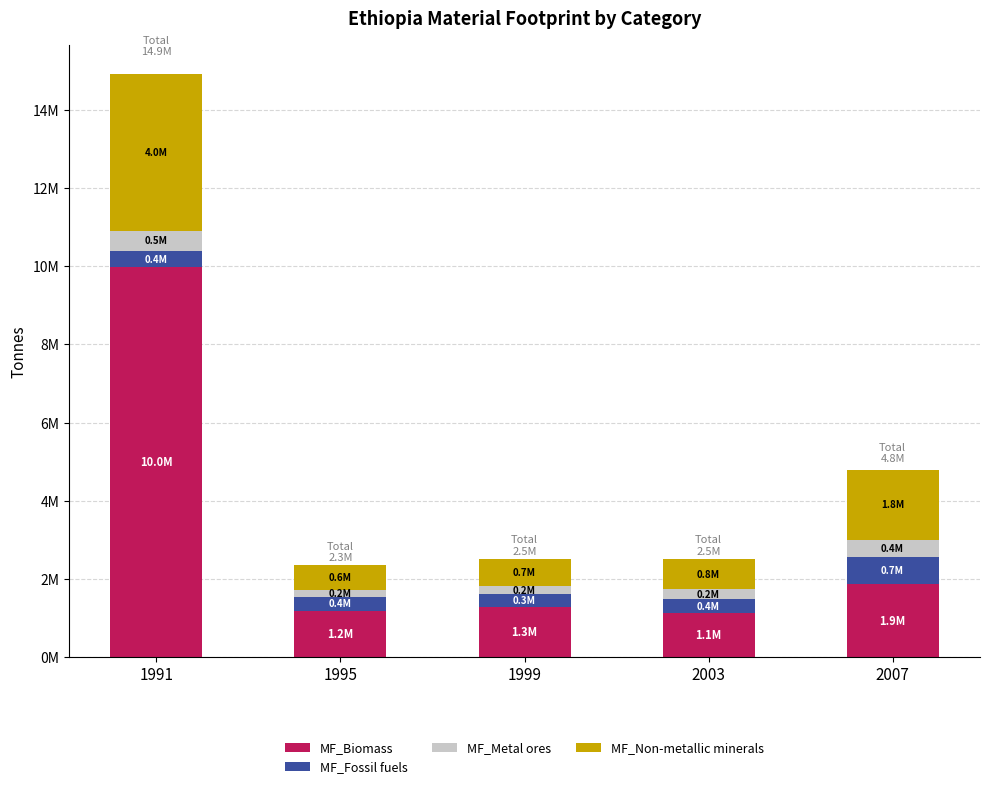

What are all the series names shown in the legend?

MF_Biomass, MF_Fossil fuels, MF_Metal ores, MF_Non-metallic minerals